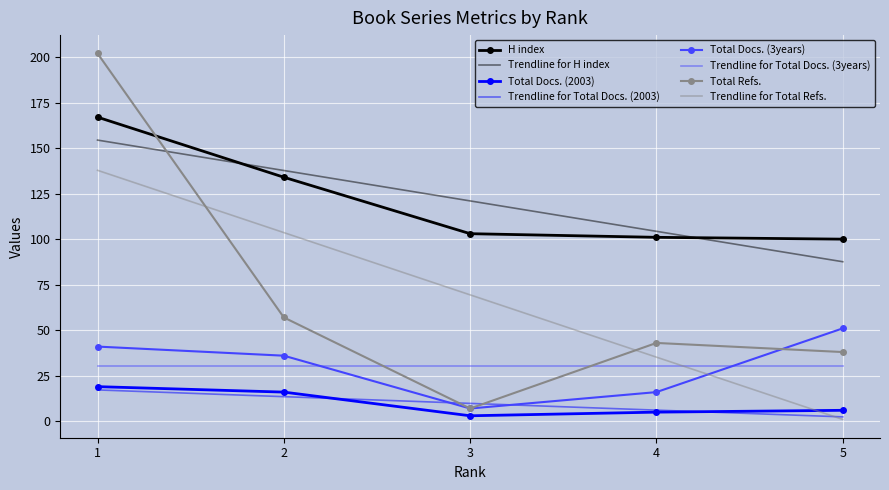

Which series ends up on top after the final intersection of Total Docs. (3years) and Total Refs.?

Total Docs. (3years)